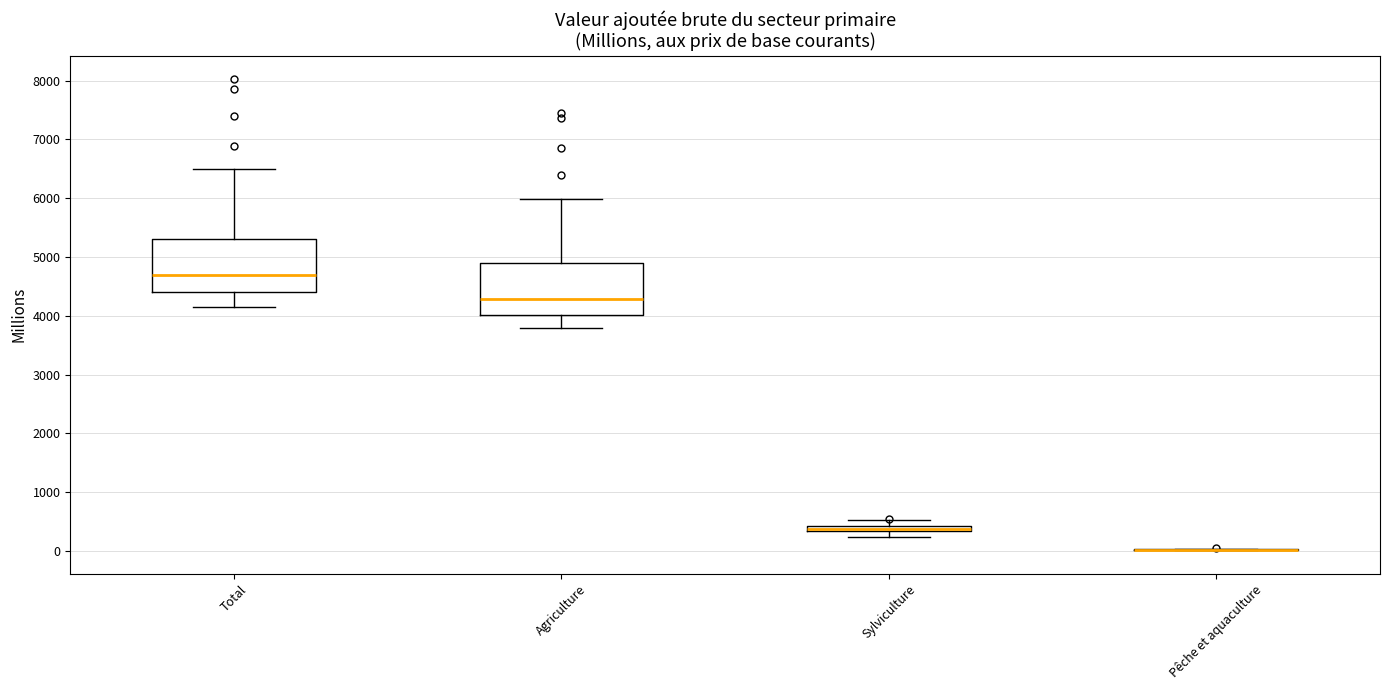

Where does the lower whisker of the box for Sylviculture end on the y-axis? The values are not printed on the chart, so give them approximately, as read against the axis.

200